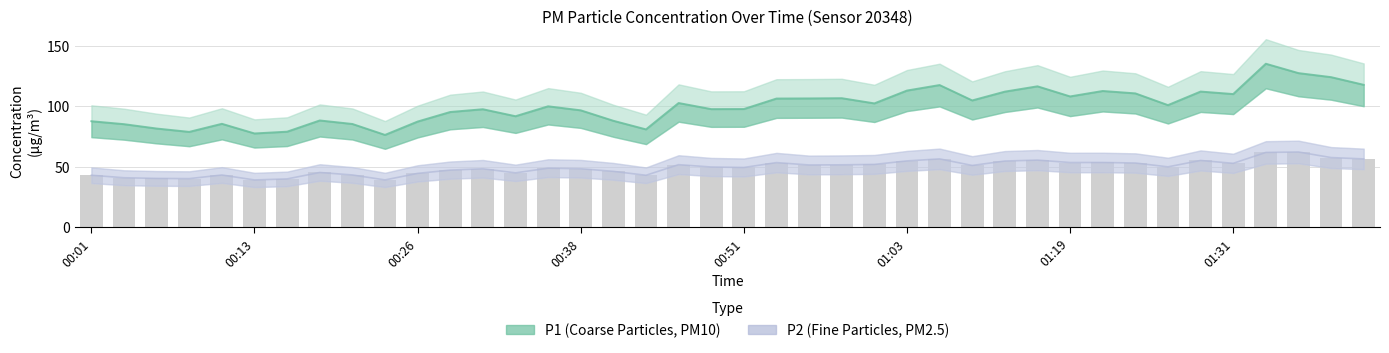

The P2 series shows 55.3 at 01:29. True or false?

True